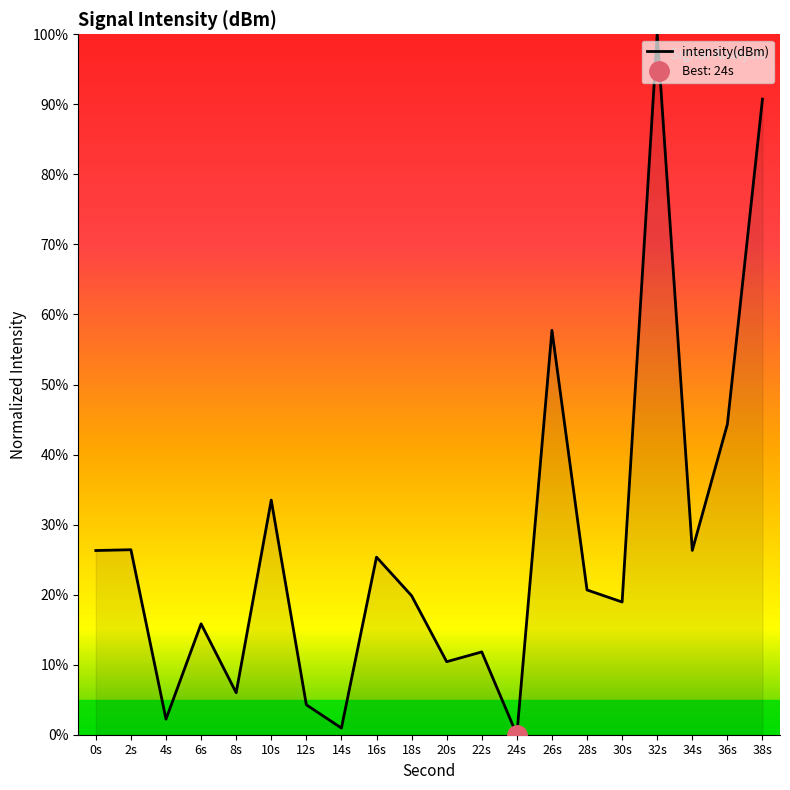

Where does the data first go above 20?

0s